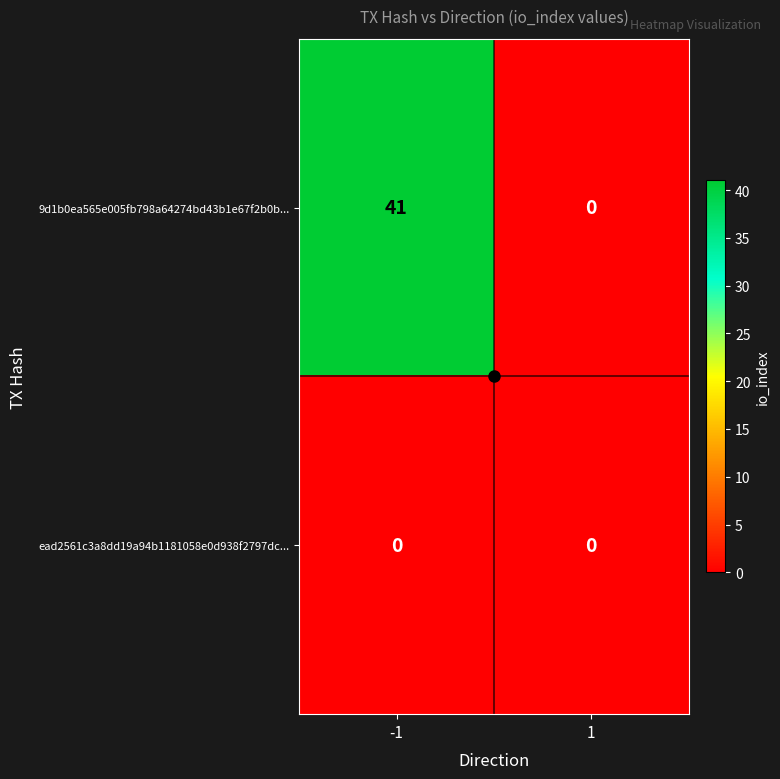

Which series has the widest spread of values?

9d1b0ea565e005fb798a64274bd43b1e67f2b0b...